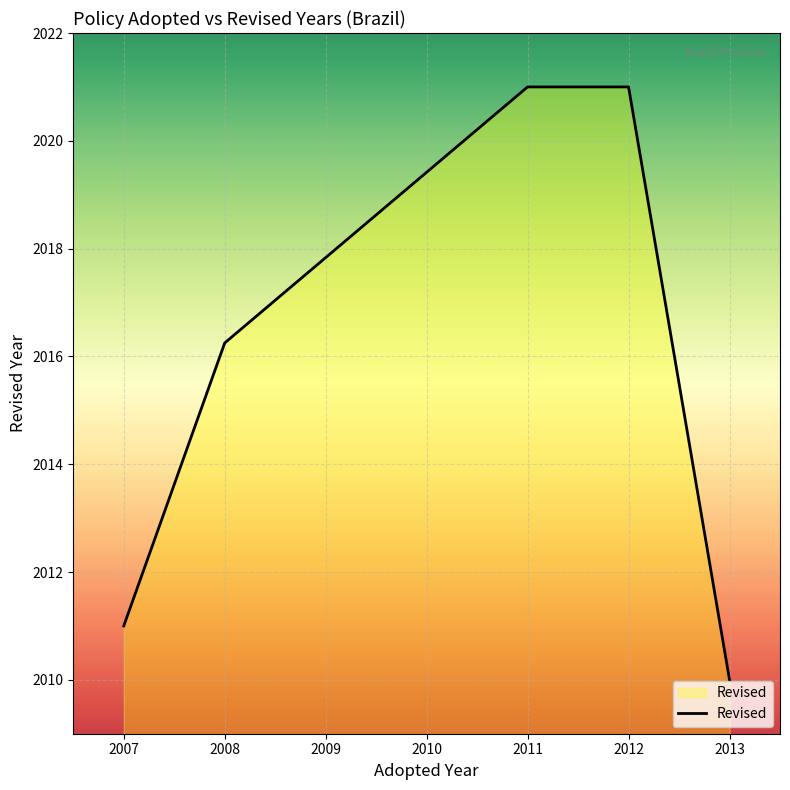

What is the difference between the second highest and minimum values?

11.0